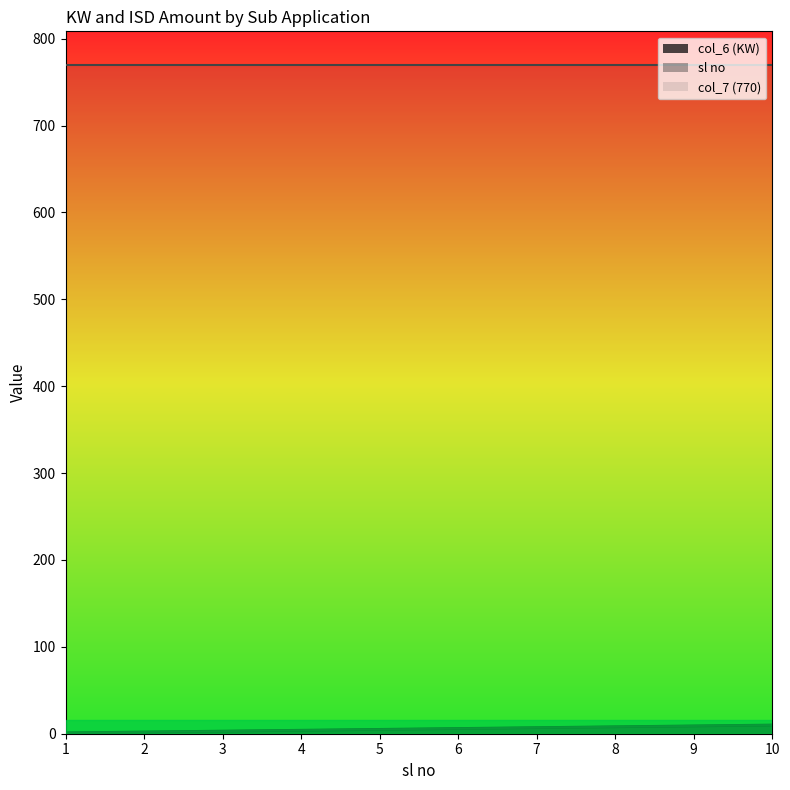

True or false: col_6 (KW) has more than 1 points higher than both neighbors.

False